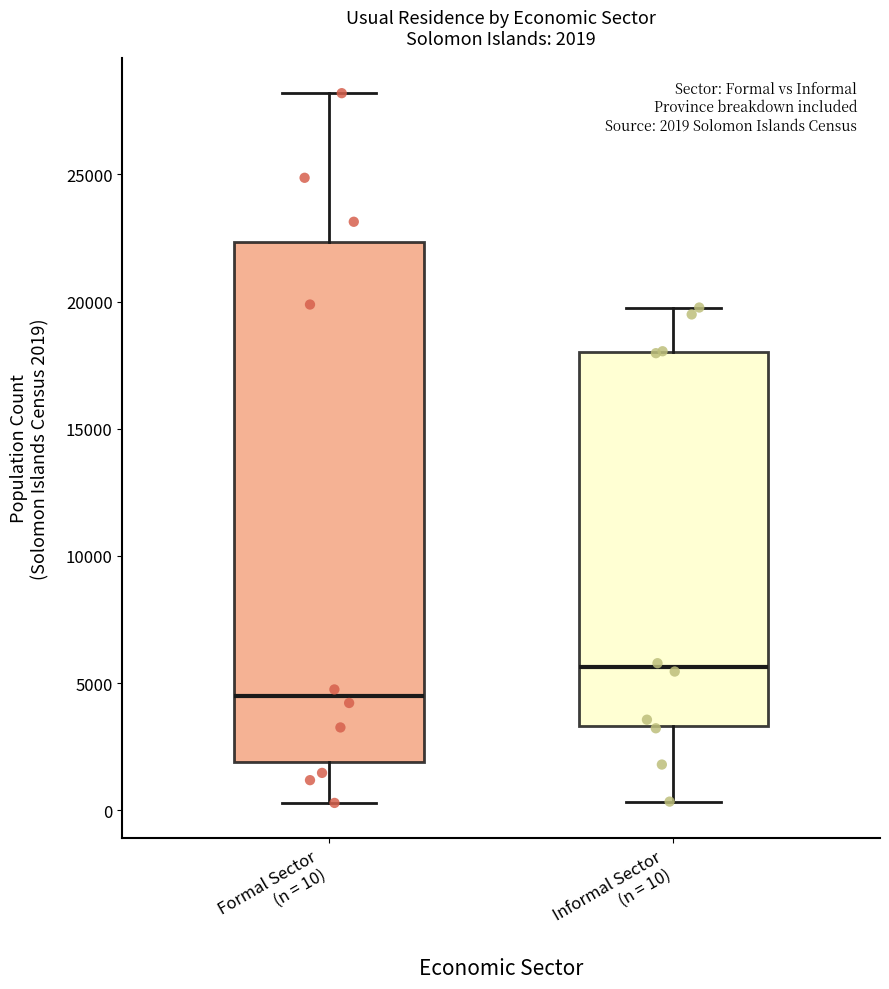

Which box's median line is the highest?

Informal Sector (n = 10)